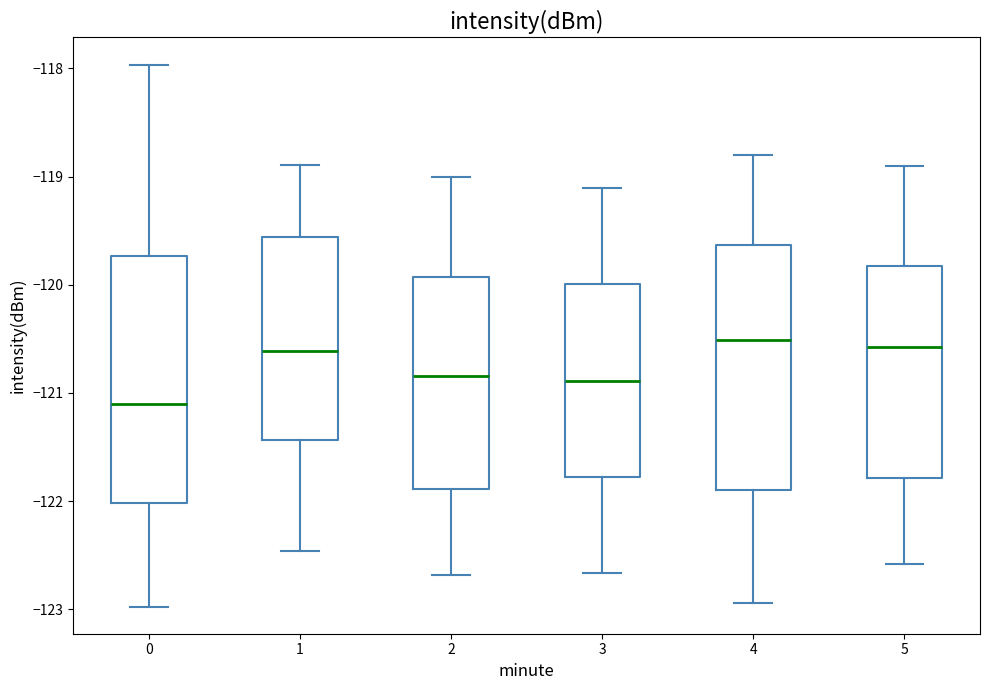

Reading left to right, read every box against the y-axis: the position of its median line, the range the box covers, and the ends of its whiskers. The values are not printed on the chart, so give them approximately, as read against the axis.

0: median -121.1, box -122.0 to -119.7, whiskers -123.0 to -118.0
1: median -120.6, box -121.4 to -119.6, whiskers -122.5 to -118.9
2: median -120.8, box -121.9 to -119.9, whiskers -122.7 to -119.0
3: median -120.9, box -121.8 to -120.0, whiskers -122.7 to -119.1
4: median -120.5, box -121.9 to -119.6, whiskers -122.9 to -118.8
5: median -120.6, box -121.8 to -119.8, whiskers -122.6 to -118.9